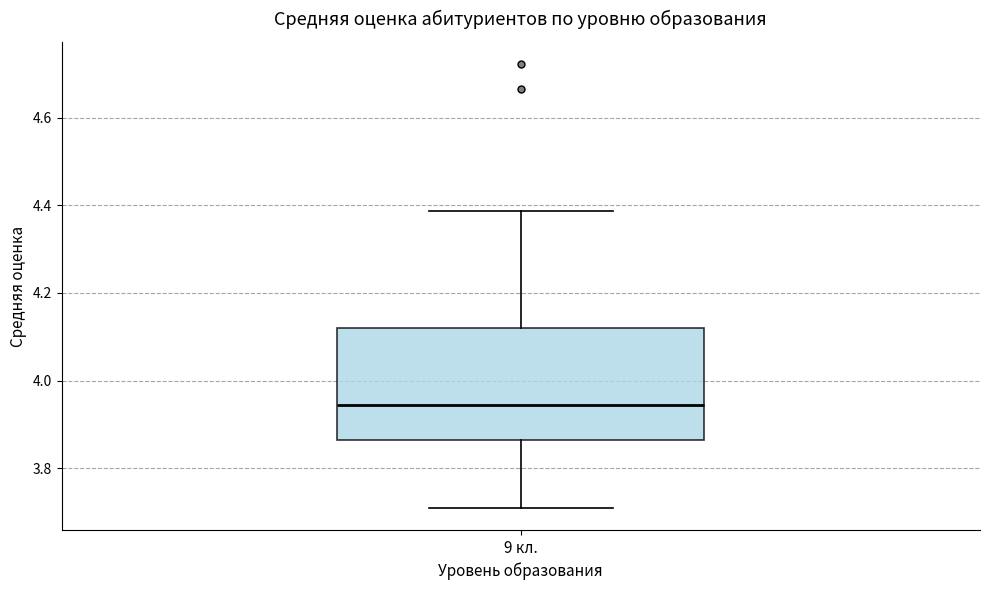

Transcribe this box plot: give where the median line is, the range the box spans, and where the two whiskers end, as read against the y-axis. The values are not printed on the chart, so give them approximately, as read against the axis.

median 3.94, box 3.86 to 4.12, whiskers 3.72 to 4.38